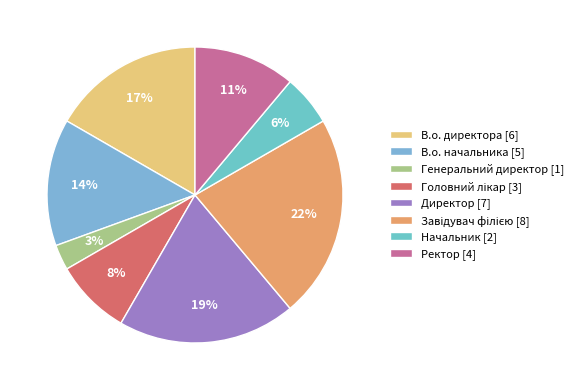

What percentage is the Директор slice, to the nearest percent?

19%